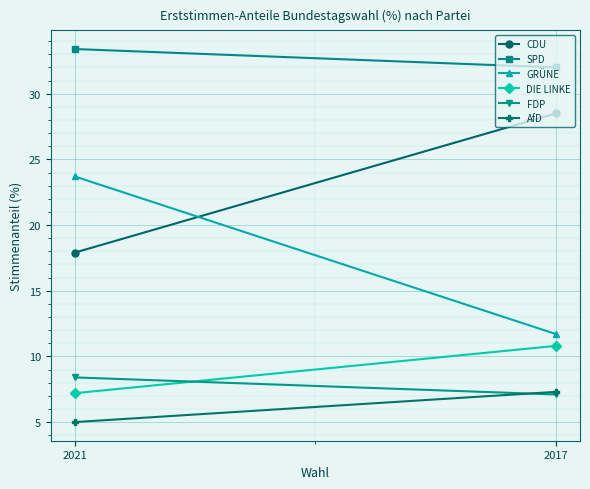

At which label is SPD closest to 32?

2017